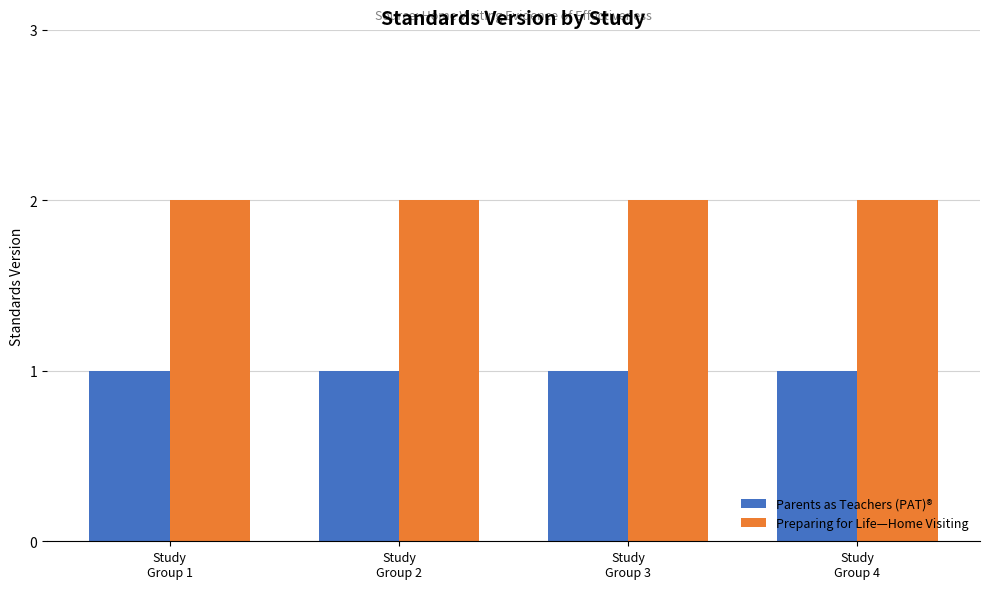

At how many categories does at least one series exceed 1?

4